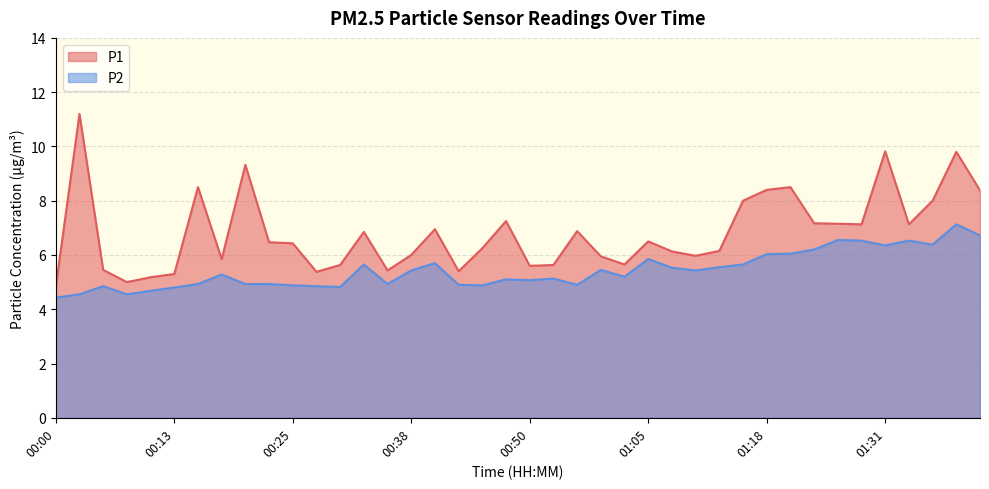

At which category is the sum across all series the highest?

01:39